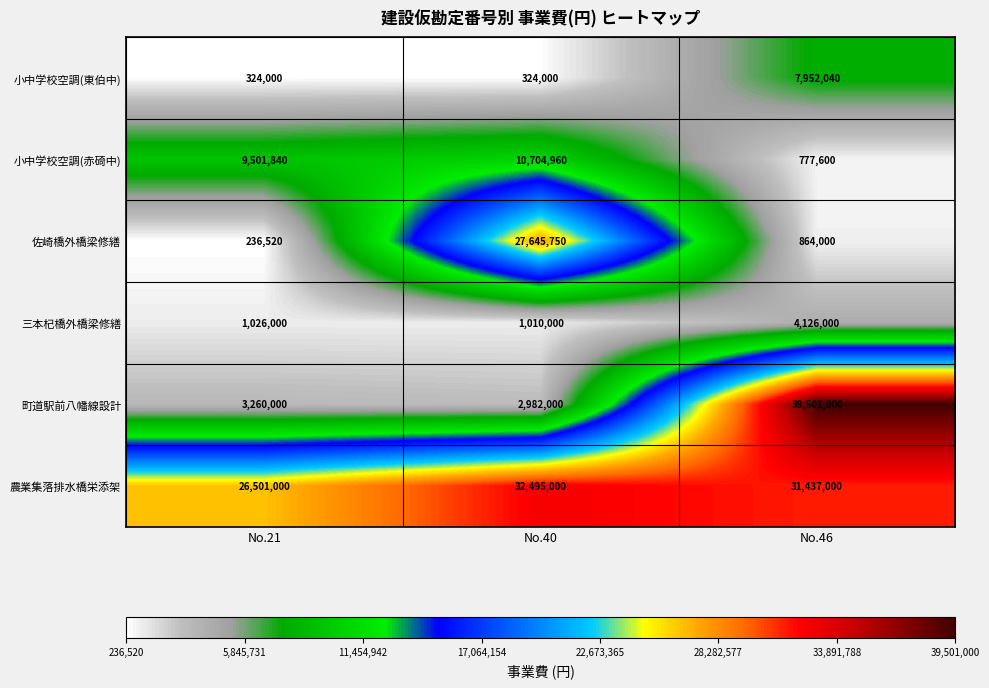

What is the difference between the maximum and minimum values in the 小中学校空調(赤碕中) series?

9927360